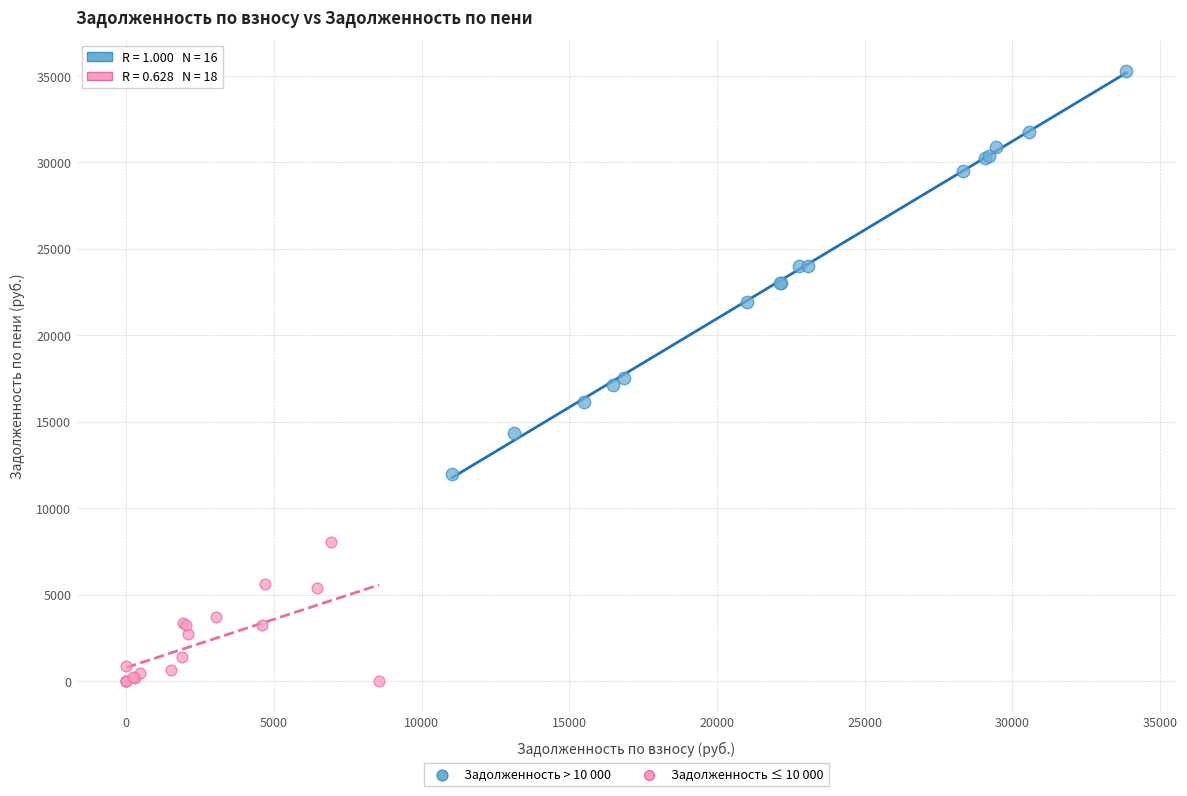

Which series reaches the maximum Y coordinate?

Задолженность > 10 000